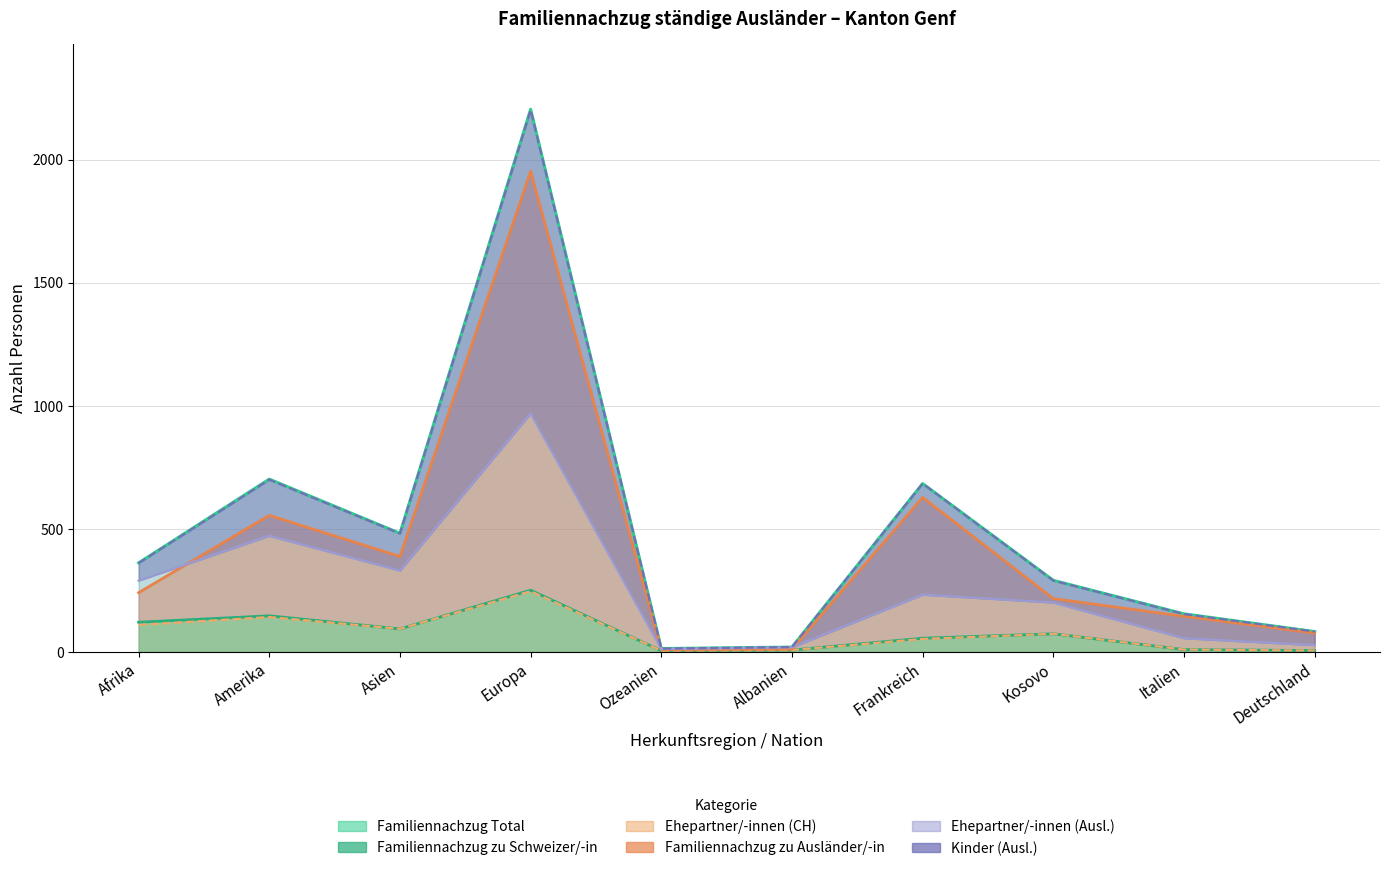

At which label is Familiennachzug zu Schweizer/-in closest to 128?

Afrika